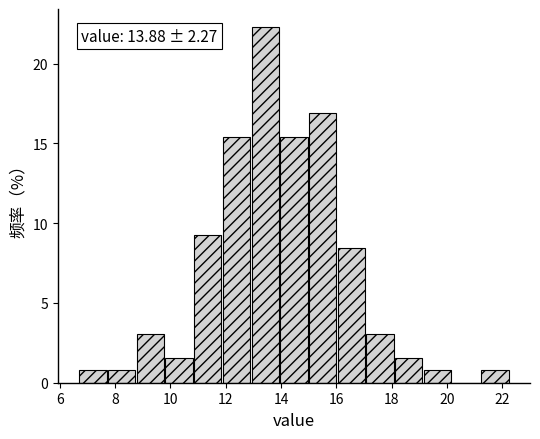

Over which range of the x-axis is the bar tallest?

13.0 to 14.0